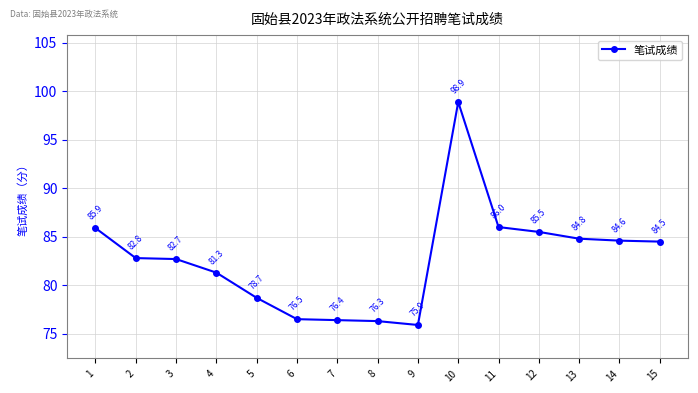

Reading left to right, list all the values displayed in this chart.

1=85.9	2=82.8	3=82.7	4=81.3	5=78.7	6=76.5	7=76.4	8=76.3	9=75.9	10=98.9	11=86.0	12=85.5	13=84.8	14=84.6	15=84.5